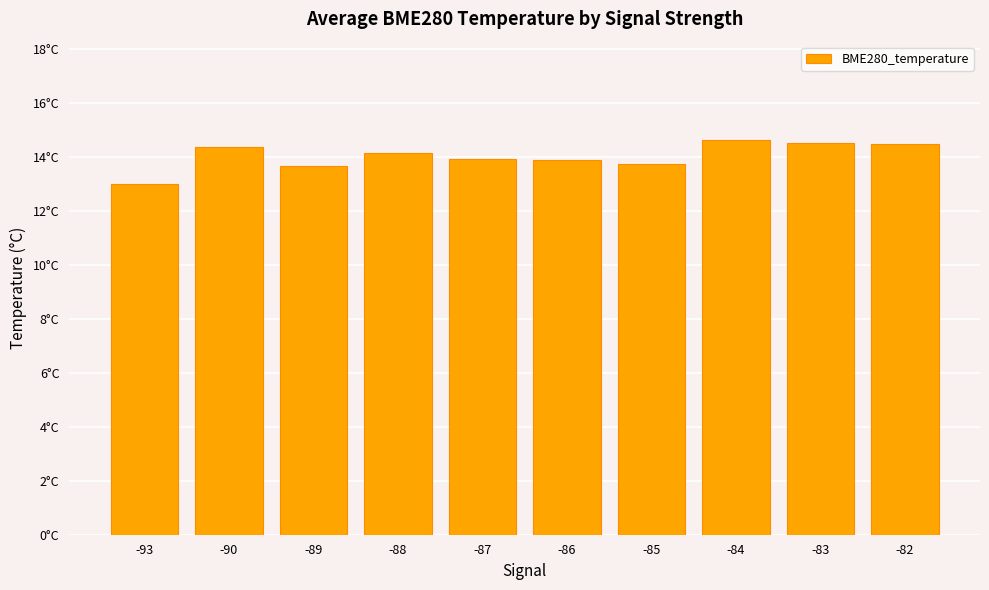

List the labels in order of value, largest first.

-84, -83, -82, -90, -88, -87, -86, -85, -89, -93